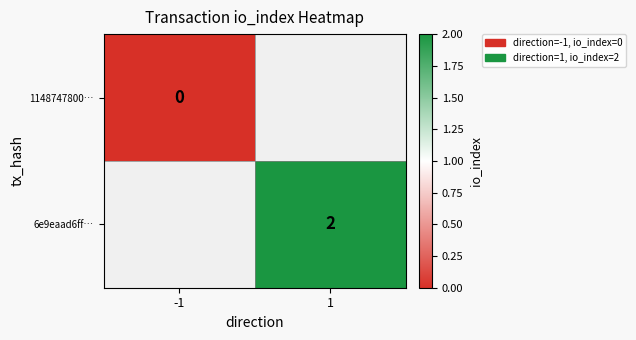

List the labels in order of 1148747800… value, smallest first.

-1, 1